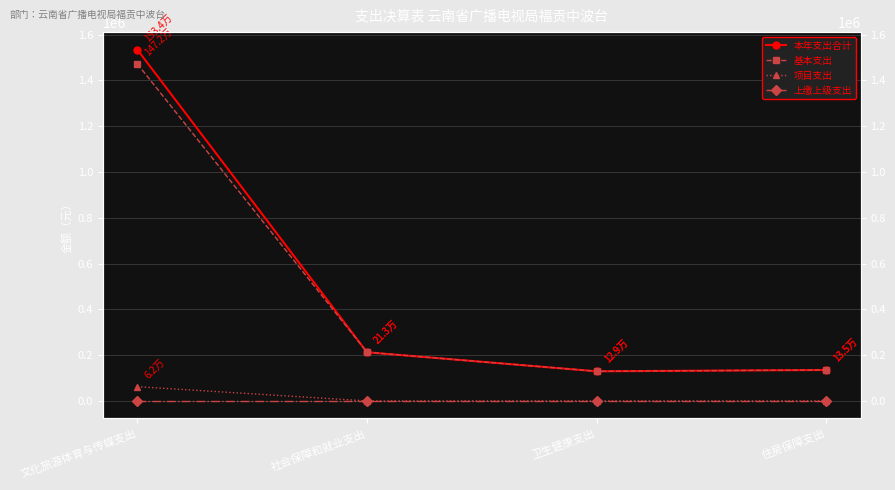

Which series has the largest range (max minus min)?

本年支出合计